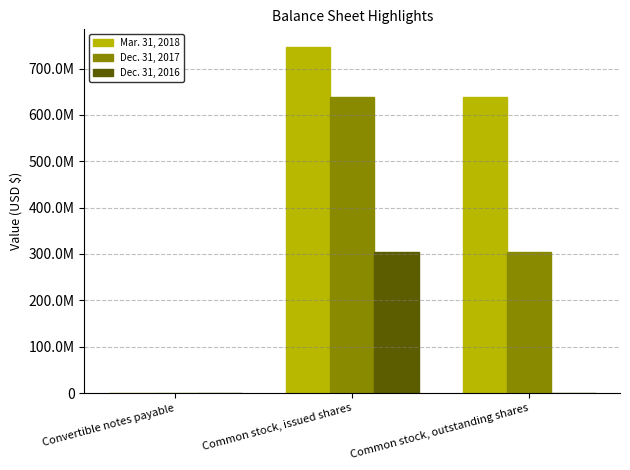

List the labels in order of Dec. 31, 2016 value, largest first.

Common stock, issued shares, Convertible notes payable, Common stock, outstanding shares